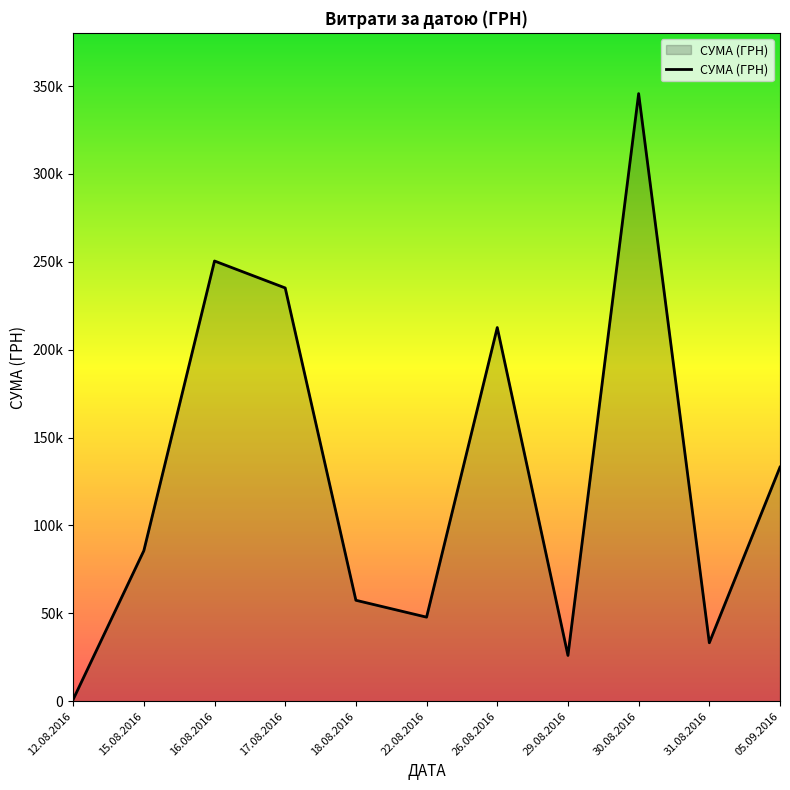

Is this an area chart (filled region under the line)?

Yes